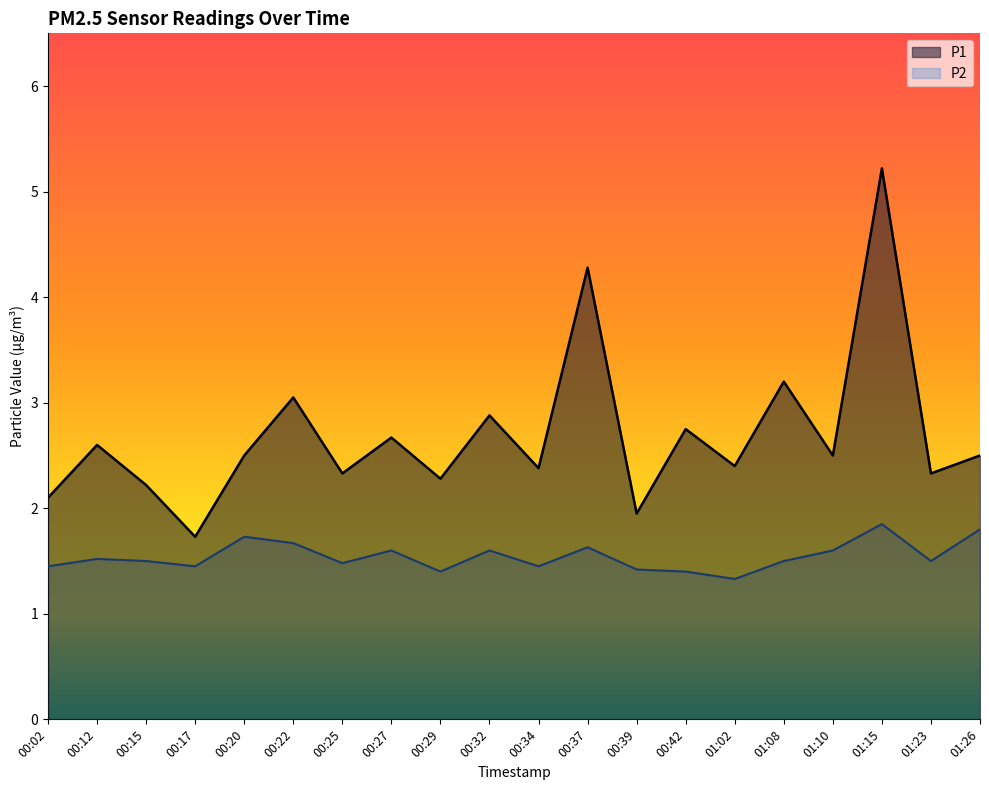

Count the P2 values in the range 1 to 2.

20